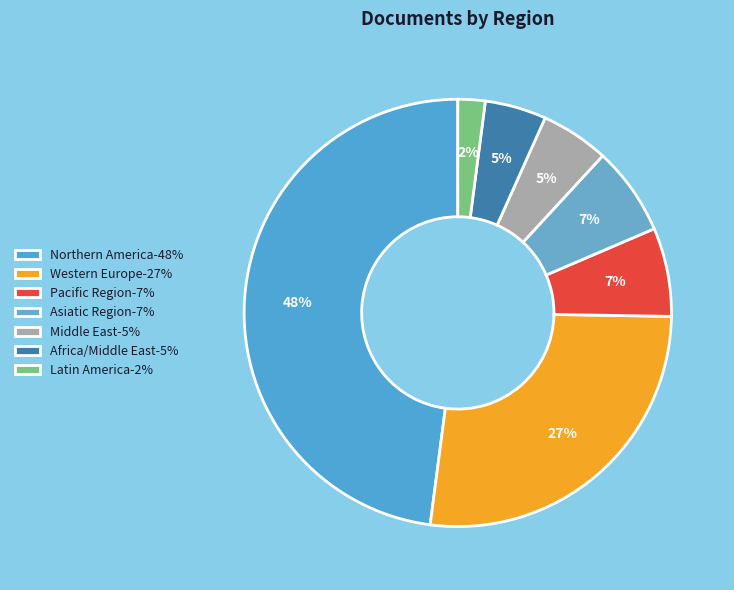

True or false: Middle East accounts for 19% of the total.

False